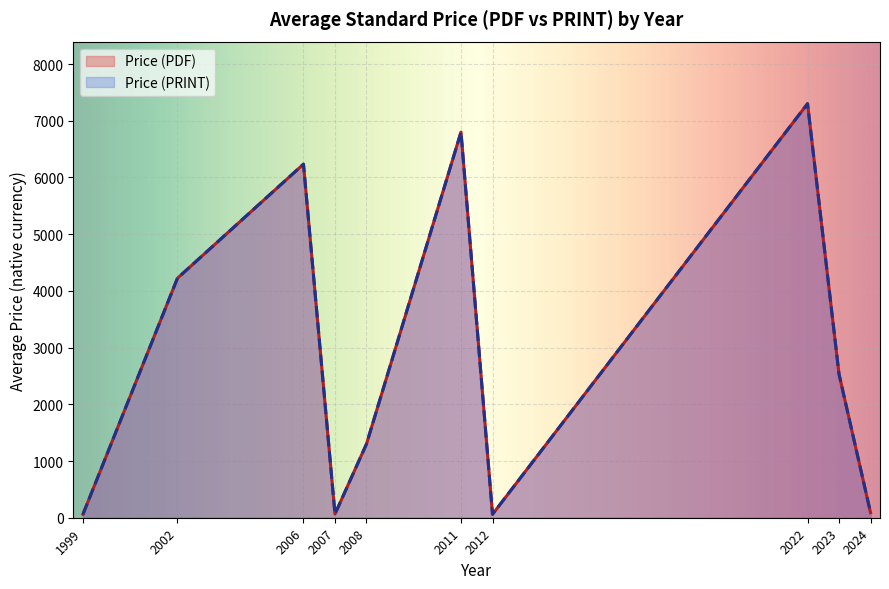

What is the lowest value of the Price (PDF) series?

20.0